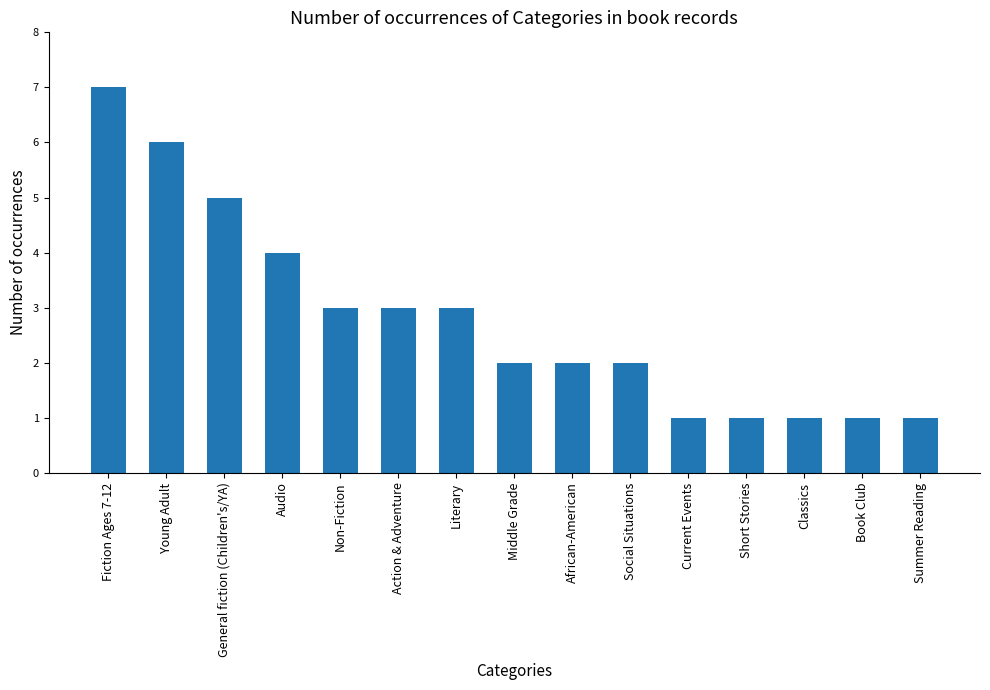

Does the chart contain stacked bars?

No